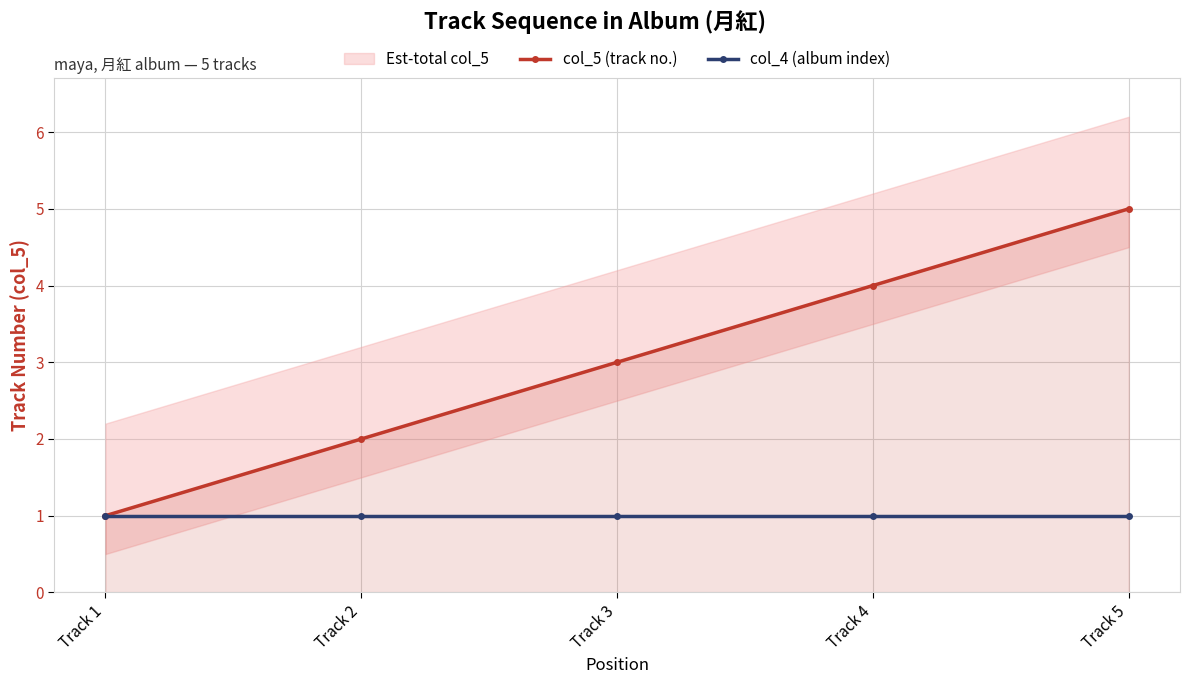

The col_5 (track no.) series shows 2 at Track 2. True or false?

True